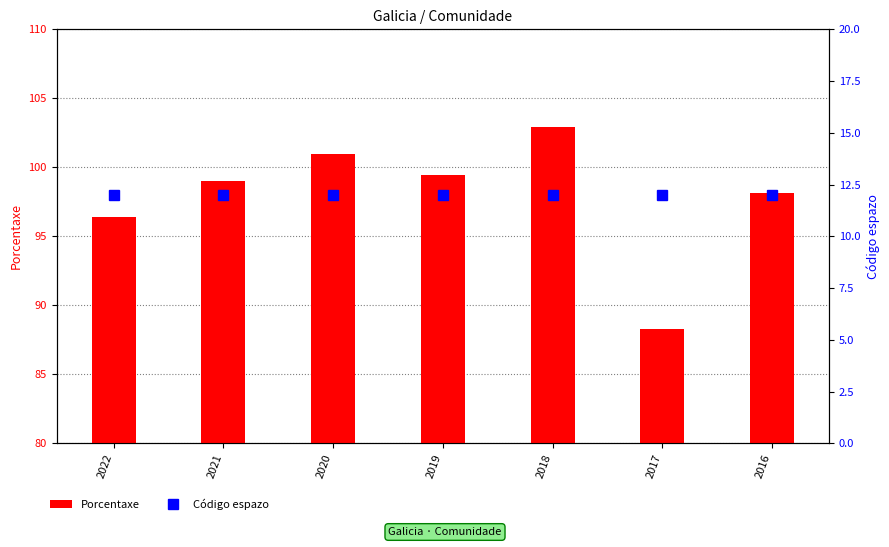

Which has a higher value, 2017 or 2021?

2021